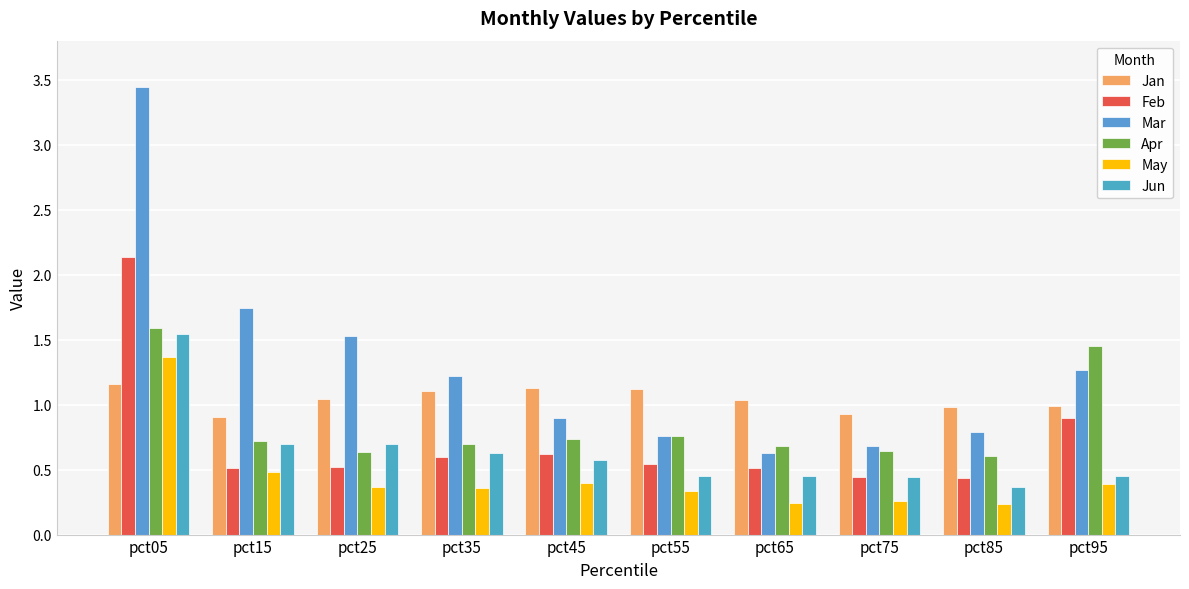

How many bars are there in each group?

6